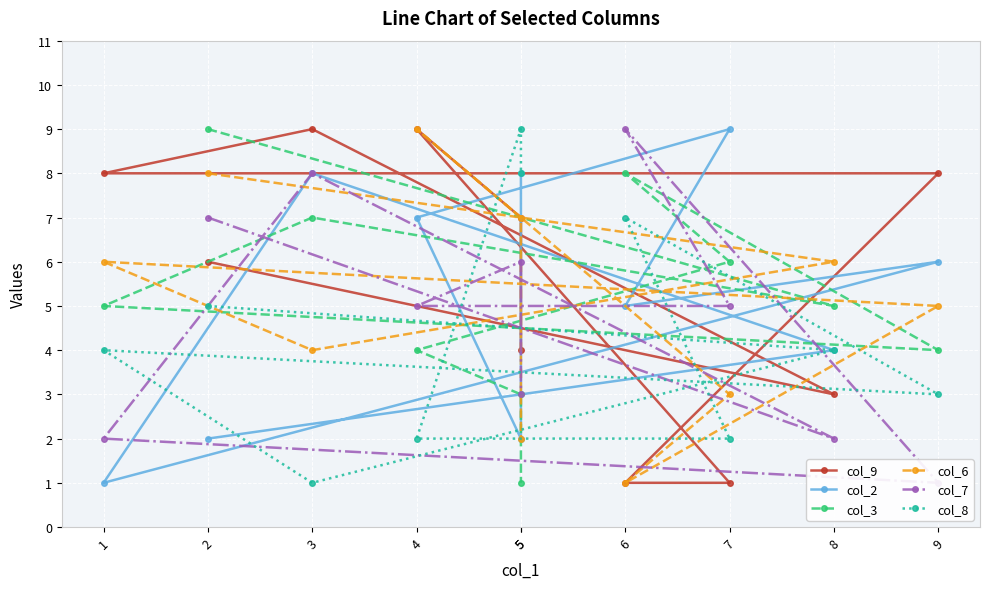

What is the spread (max minus min) of values at 8?

4